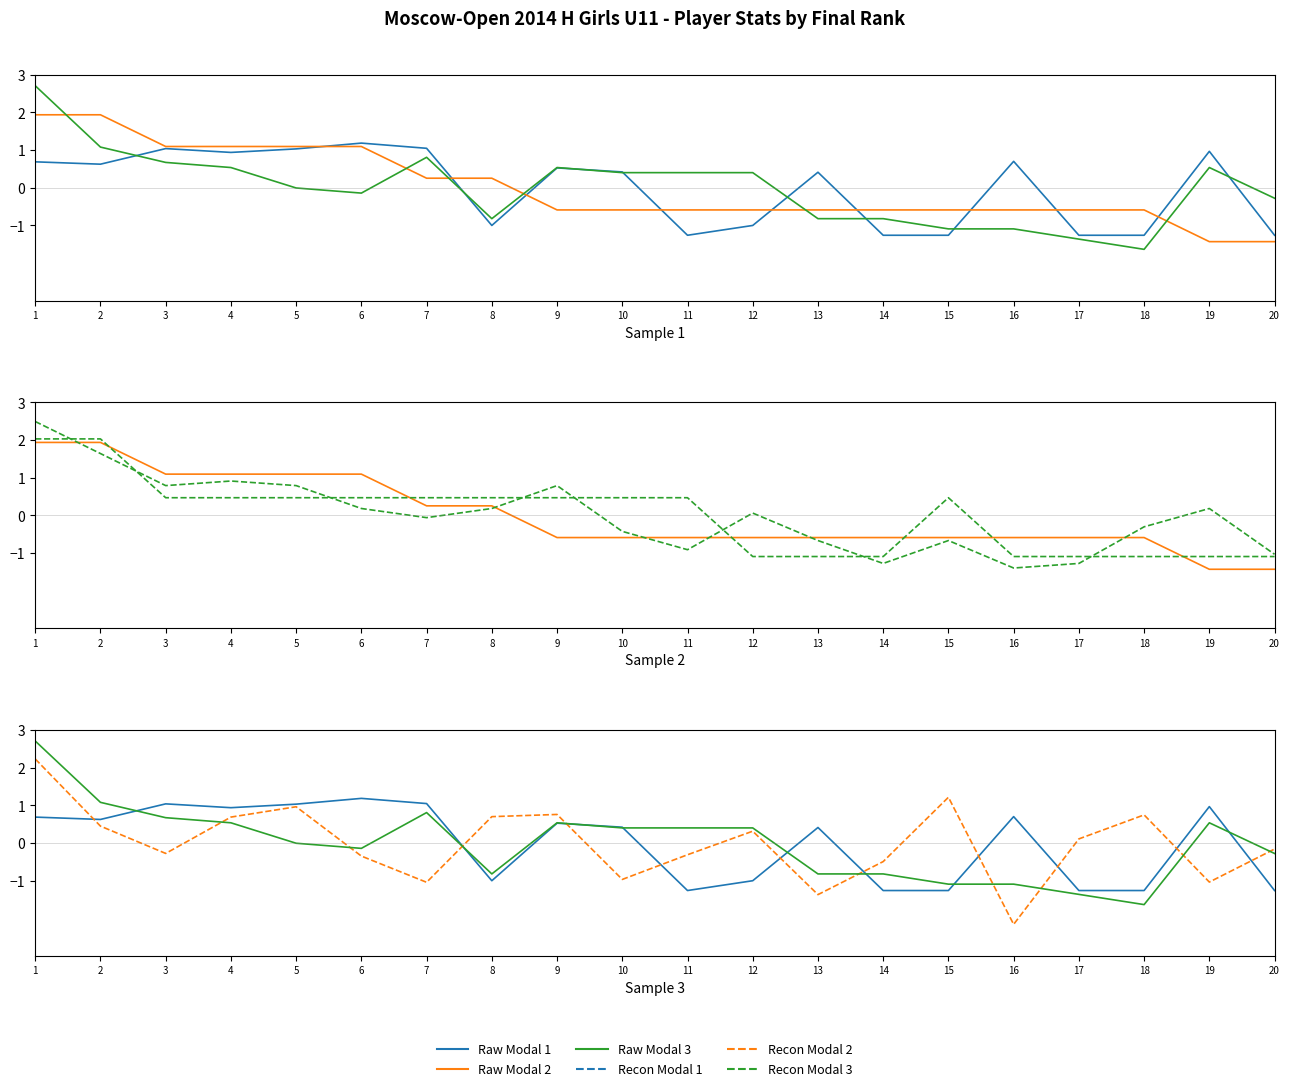

Where do Raw Modal 2 and Recon Modal 2 first cross each other?

1 and 2